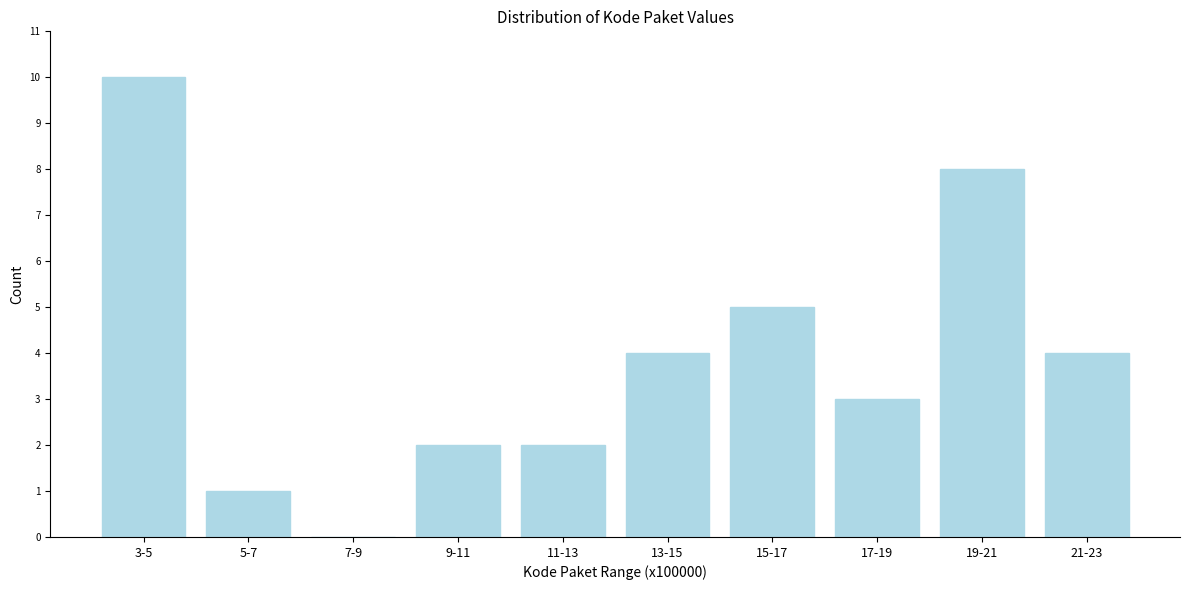

Reading left to right, extract all data points from this chart.

3-5=10	5-7=1	7-9=0	9-11=2	11-13=2	13-15=4	15-17=5	17-19=3	19-21=8	21-23=4